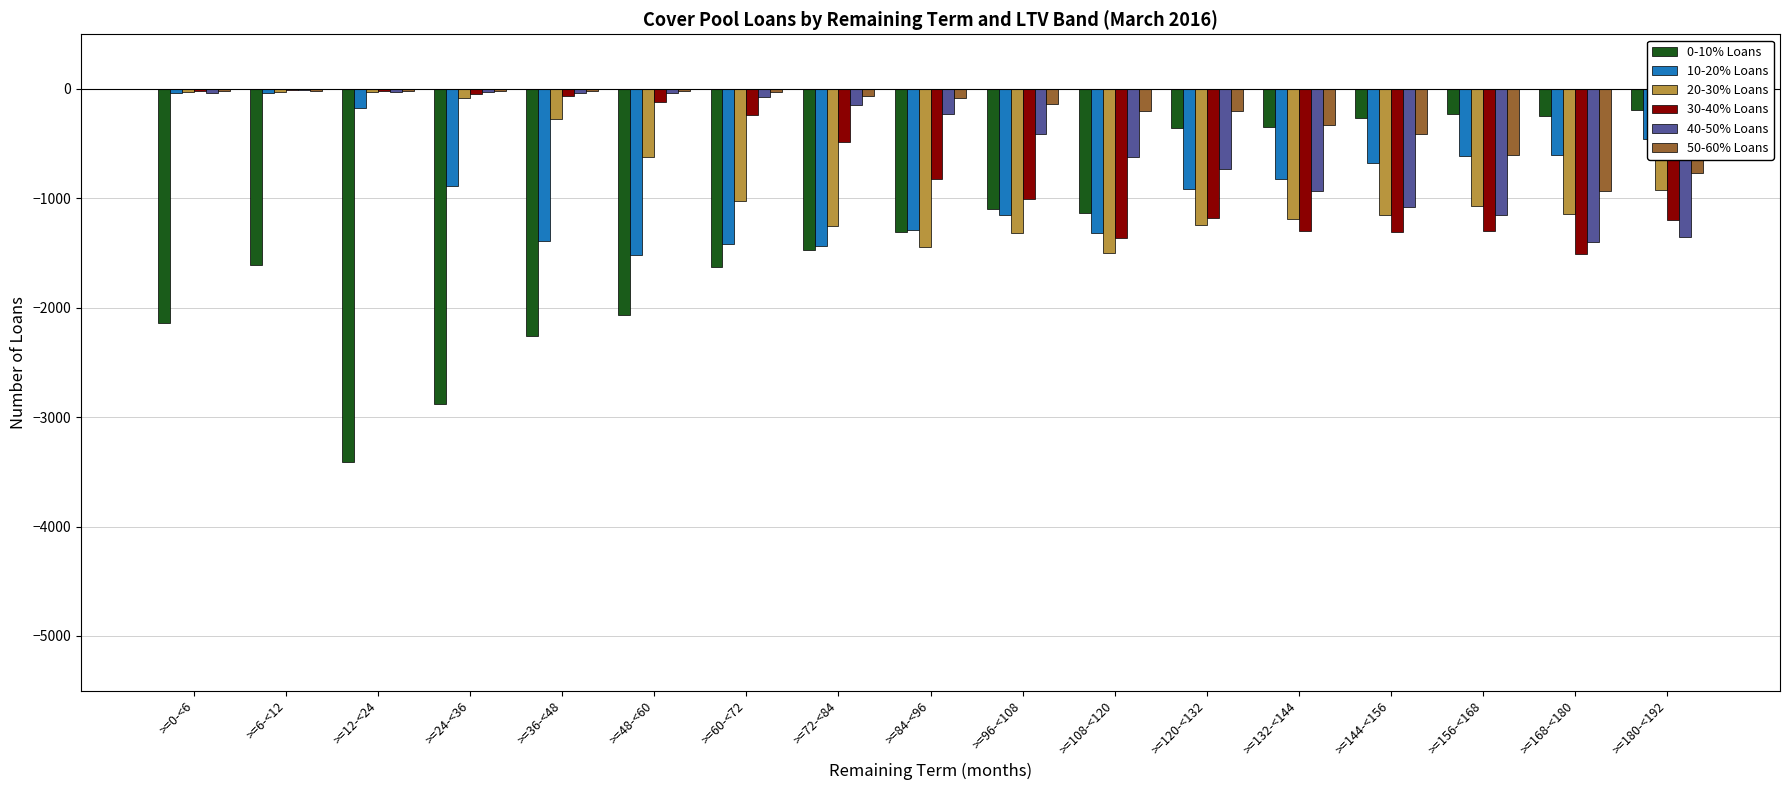

What is the sum of all 0-10% Loans values?

-22647